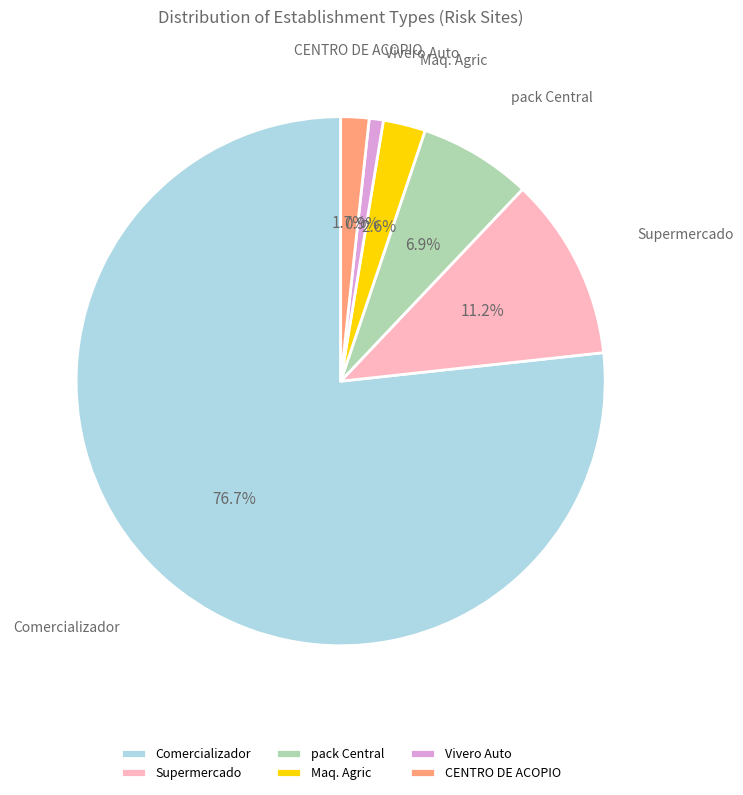

Rank the categories by value from lowest to highest.

Vivero Auto, CENTRO DE ACOPIO, Maq. Agric, pack Central, Supermercado, Comercializador